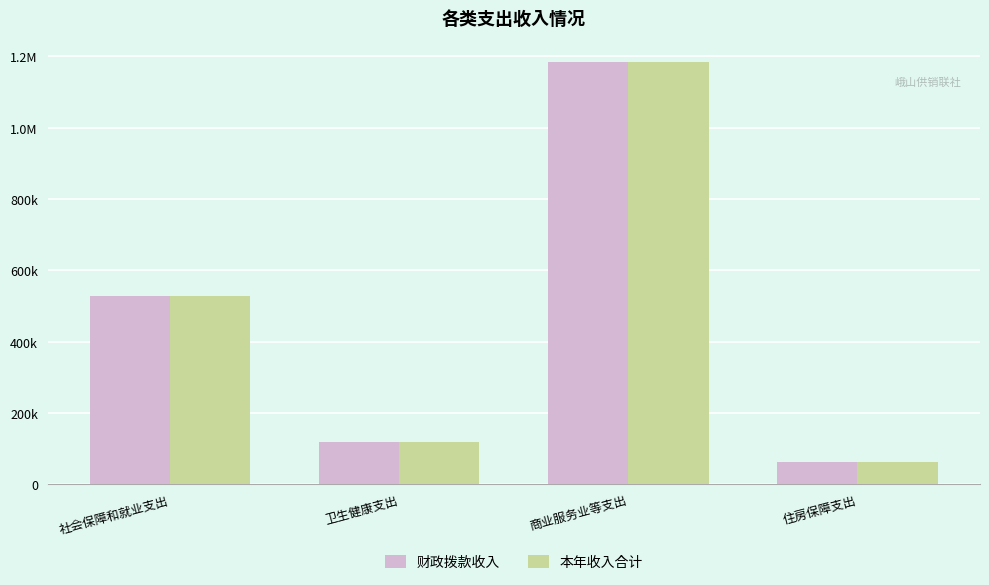

What is the approximate value of 本年收入合计 at 住房保障支出?

63820.0